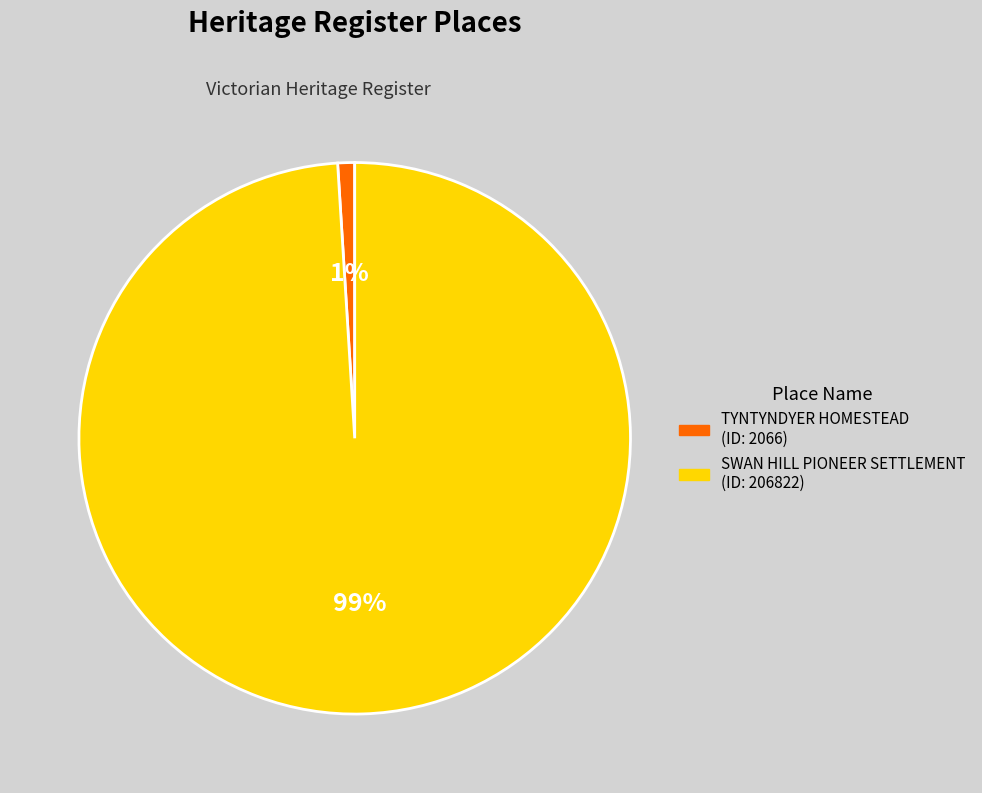

Is there a majority slice in this chart?

Yes